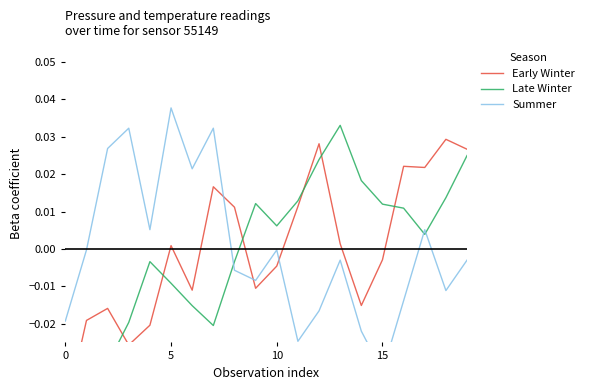

How many series are shown in this chart?

3